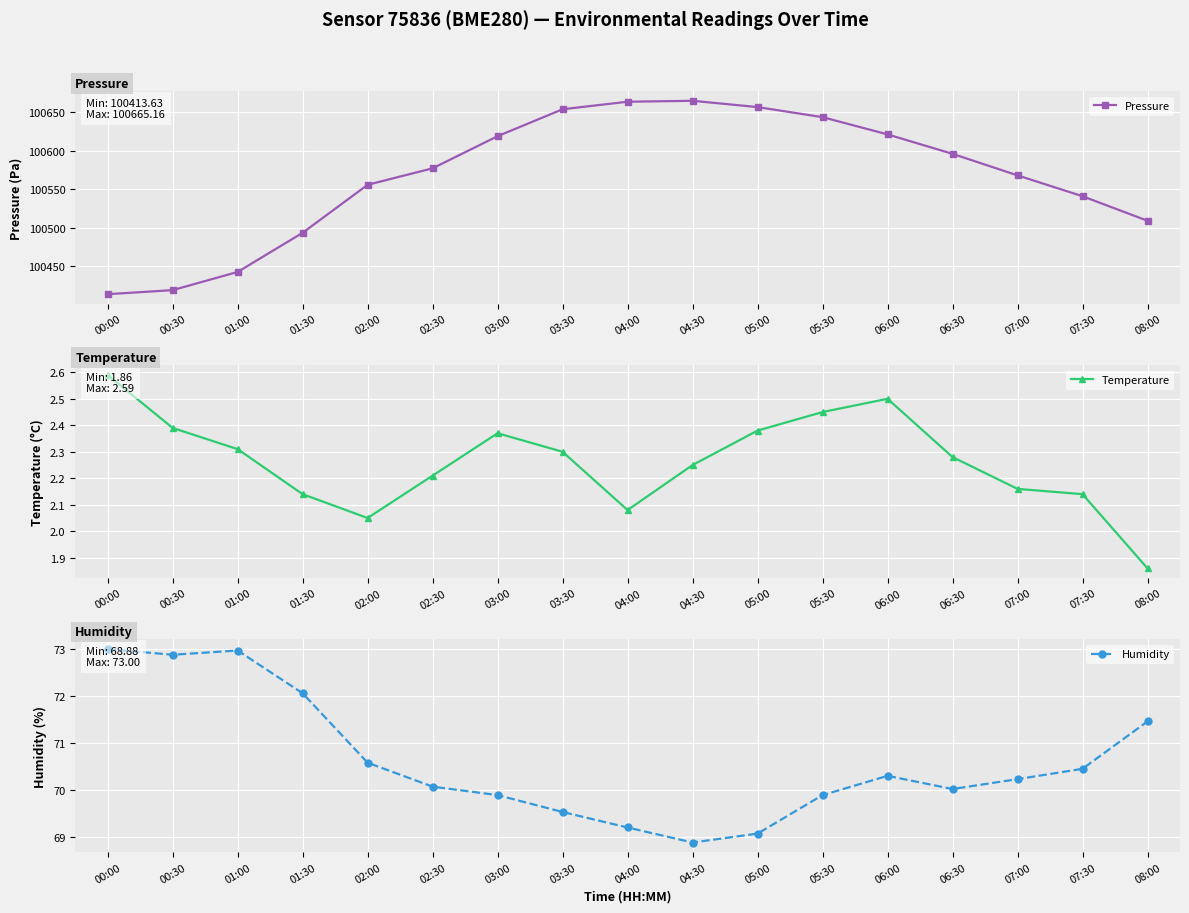

How many data points does each series have?

17